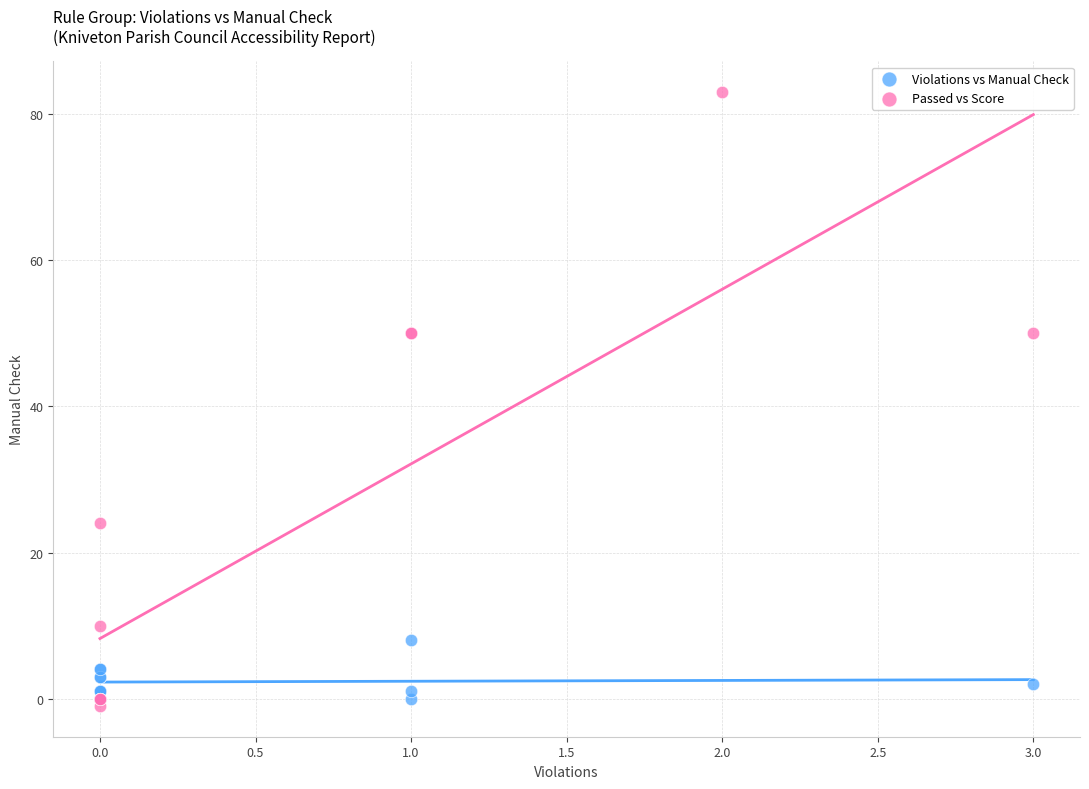

Which series has the largest Y range (max minus min)?

Passed vs Score